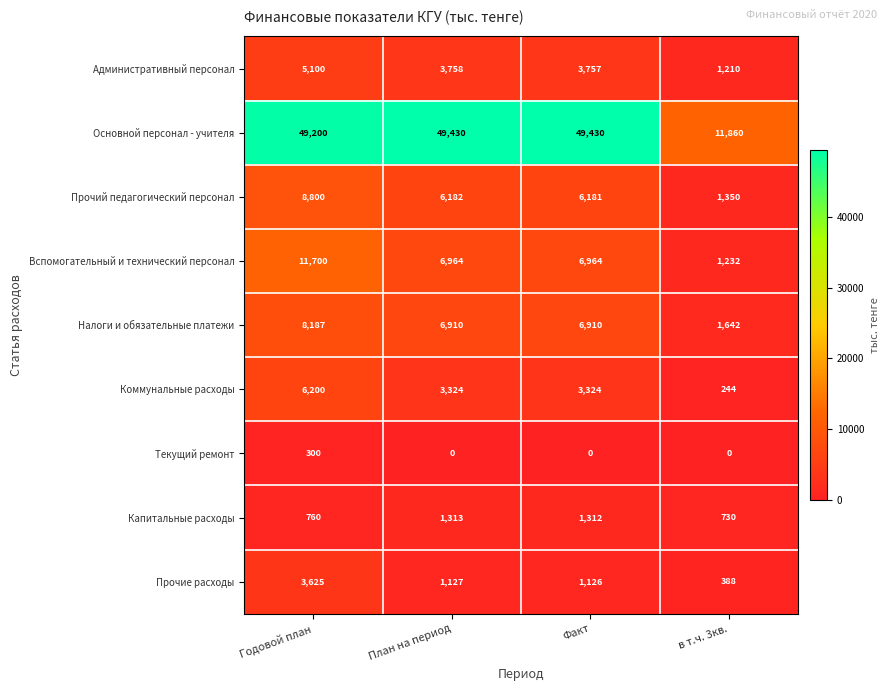

At Годовой план, list the series in order from smallest to largest.

Текущий ремонт, Капитальные расходы, Прочие расходы, Административный персонал, Коммунальные расходы, Налоги и обязательные платежи, Прочий педагогический персонал, Вспомогательный и технический персонал, Основной персонал - учителя